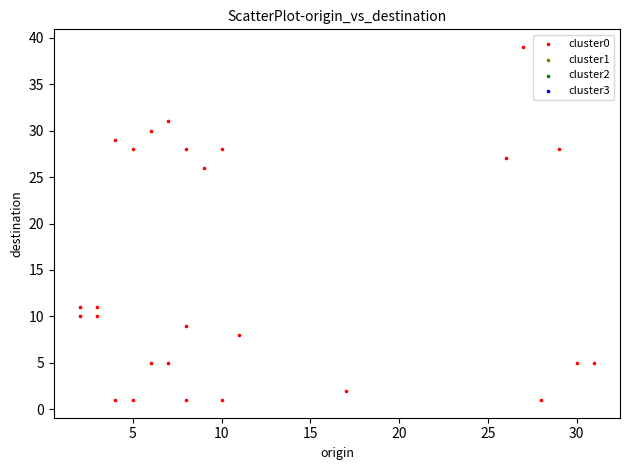

What is the range of Y values (max minus min)?

38